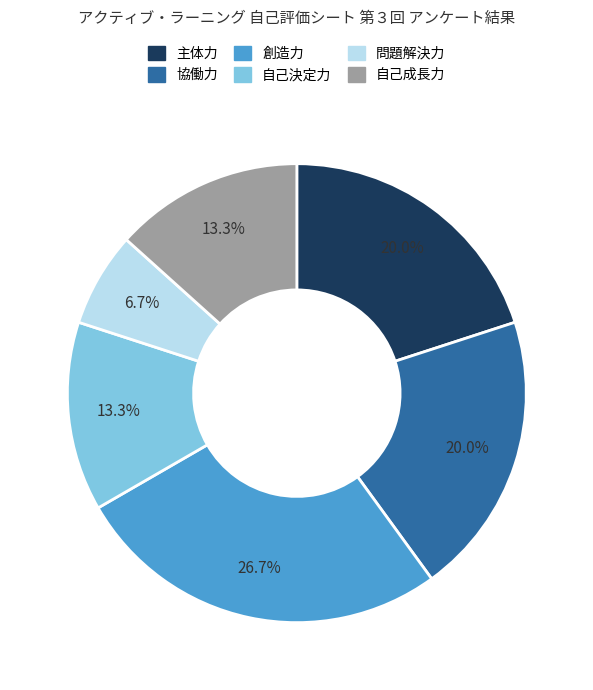

Count the number of slices in the pie.

6